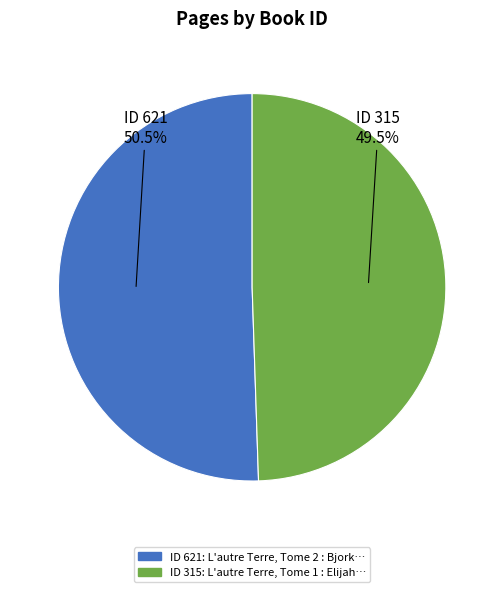

Is there any slice that represents more than half of the pie?

Yes